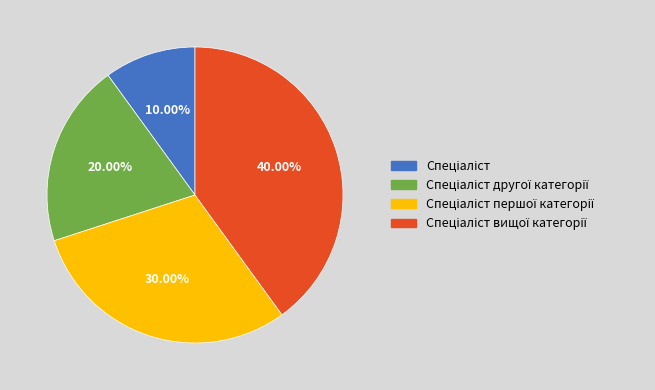

Does any single category account for the majority?

No